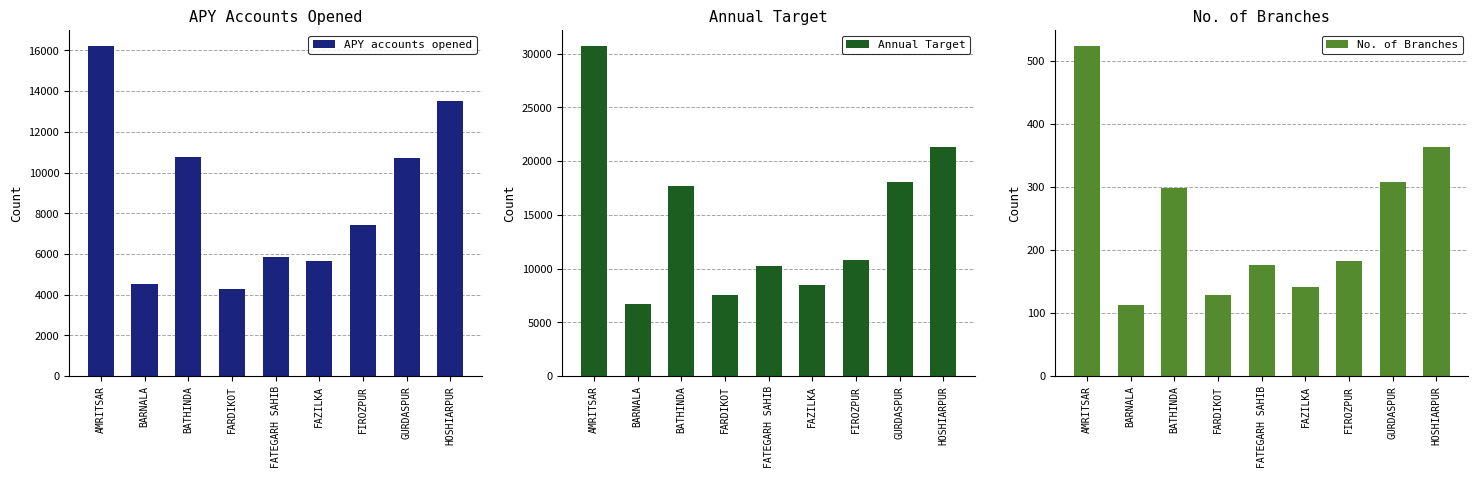

What is the total value across all series at FARDIKOT?

11973